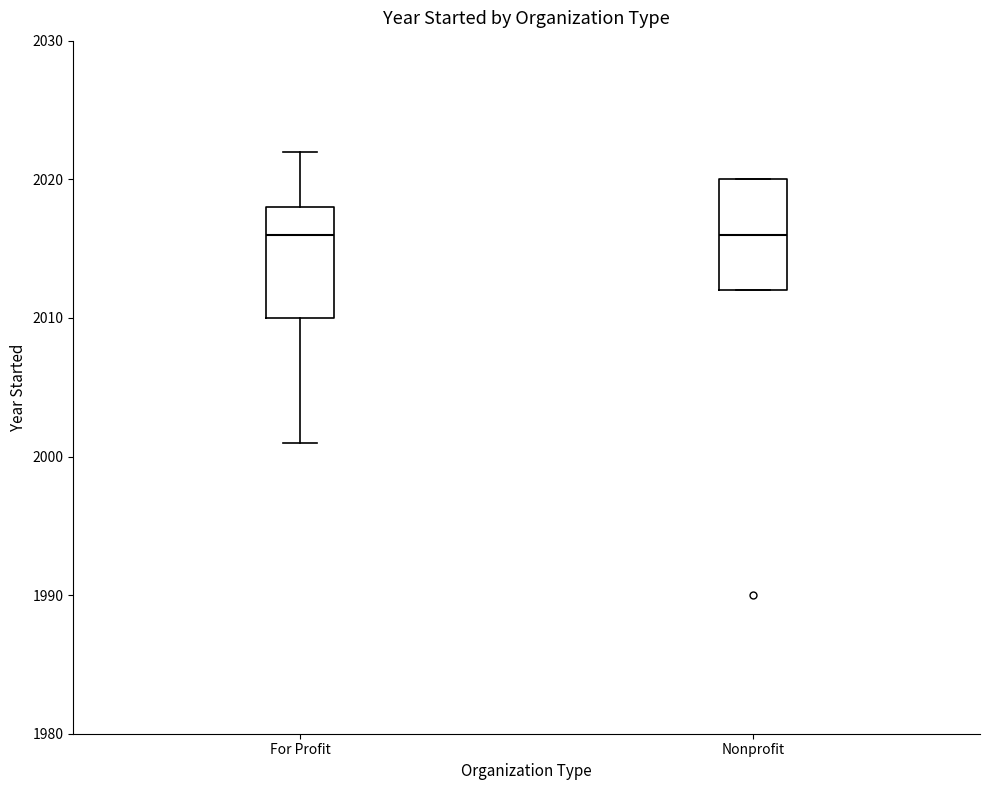

Reading left to right, transcribe this box plot: for each box, give where its median line is, the range the box spans, and where its two whiskers end, as read against the y-axis. The values are not printed on the chart, so give them approximately, as read against the axis.

For Profit: median 2016, box 2010 to 2018, whiskers 2001 to 2022
Nonprofit: median 2016, box 2012 to 2020, whiskers 2012 to 2020